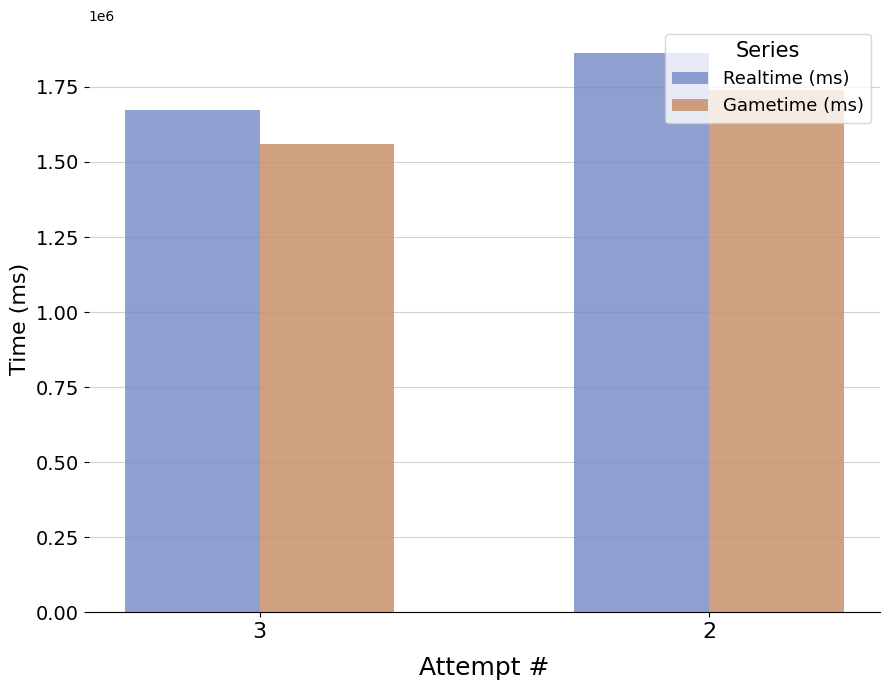

What is the value of the Realtime (ms) bar at the 2nd from the left?

1862424